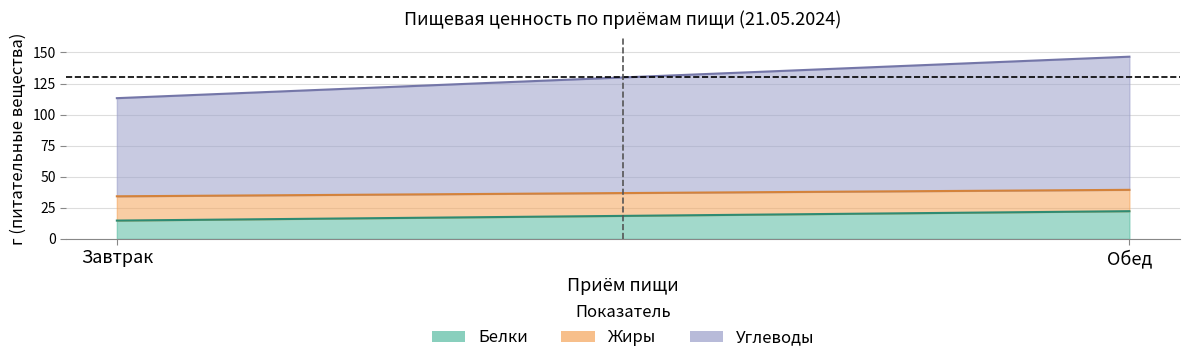

How many data points in Белки are above 22?

1